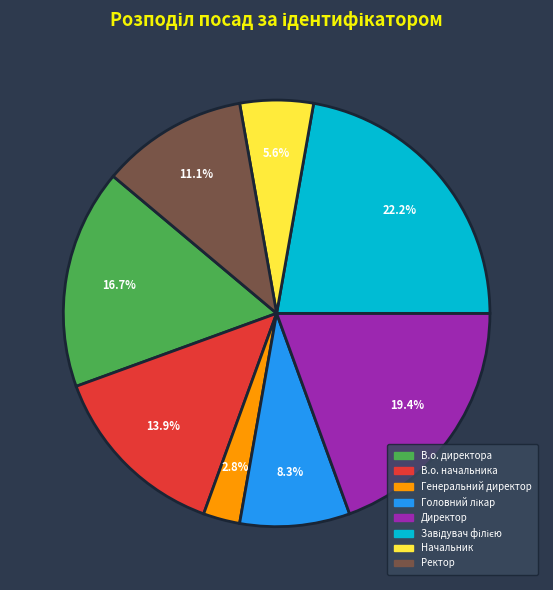

What percentage is the В.о. начальника slice, to the nearest percent?

14%